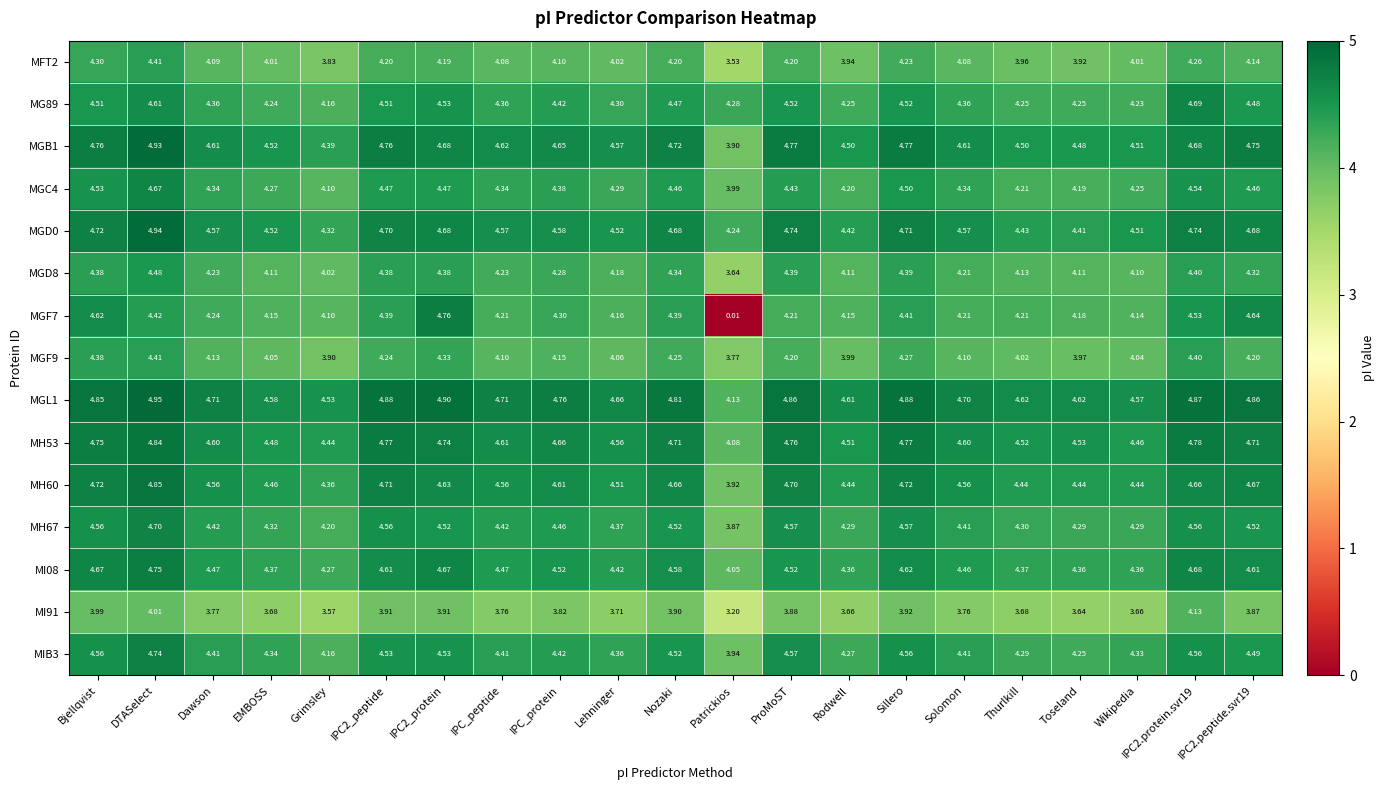

At which category is the sum across all series the highest?

DTASelect